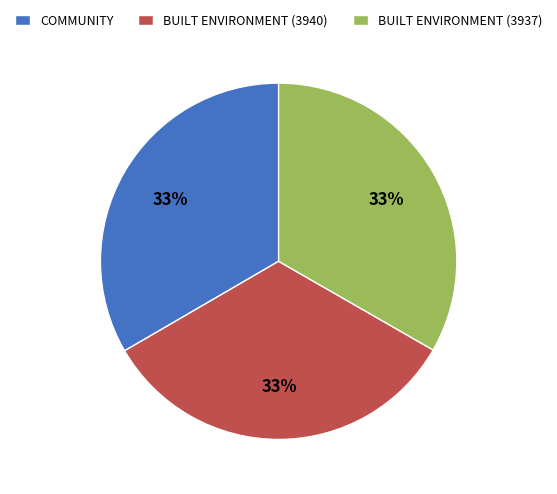

Is COMMUNITY the majority of the pie?

No